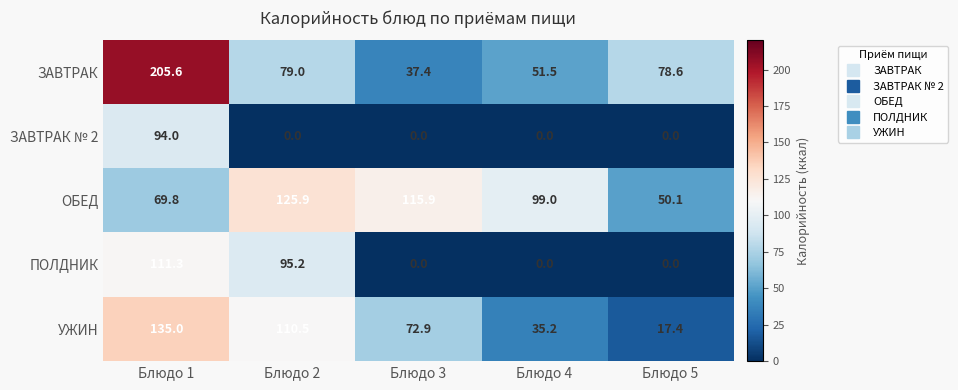

What is the difference between the highest and lowest values at Блюдо 2?

125.9